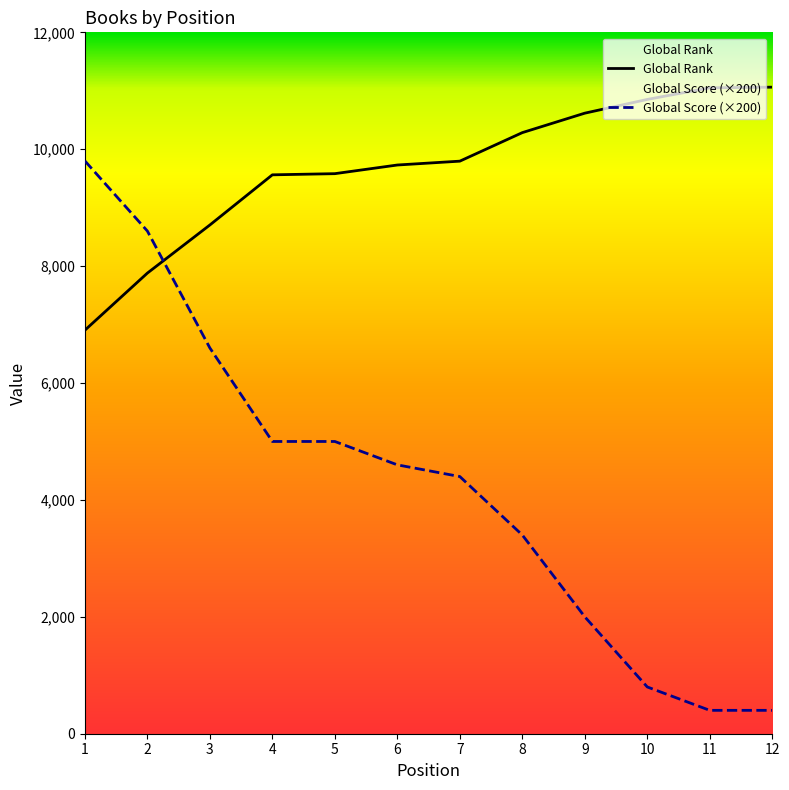

Does the chart display data point markers on the line(s)?

No